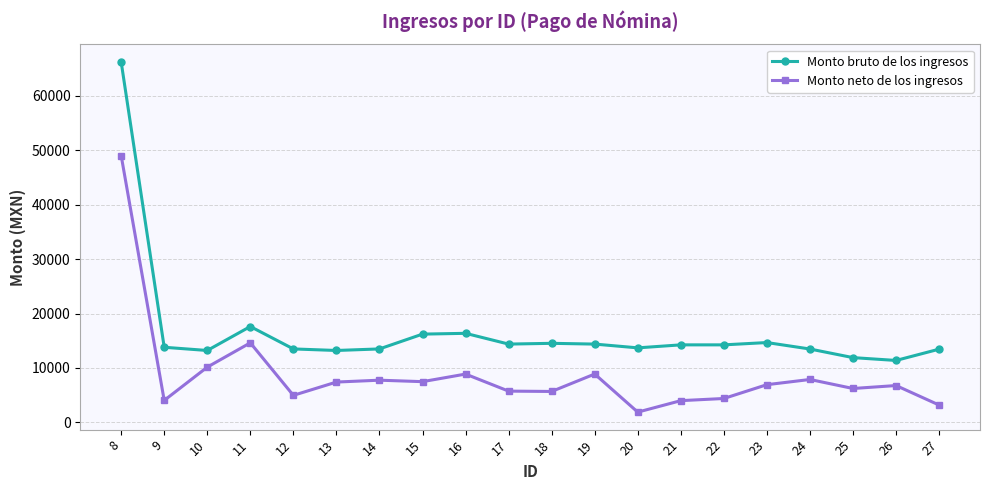

What is the value of the Monto bruto de los ingresos point at the 20th from the left?

13448.6